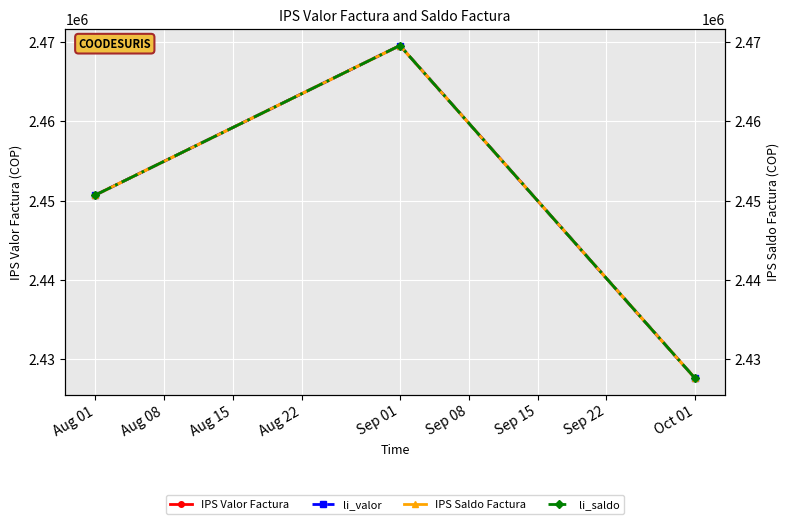

What is the sum of all IPS Valor Factura values?

7347900